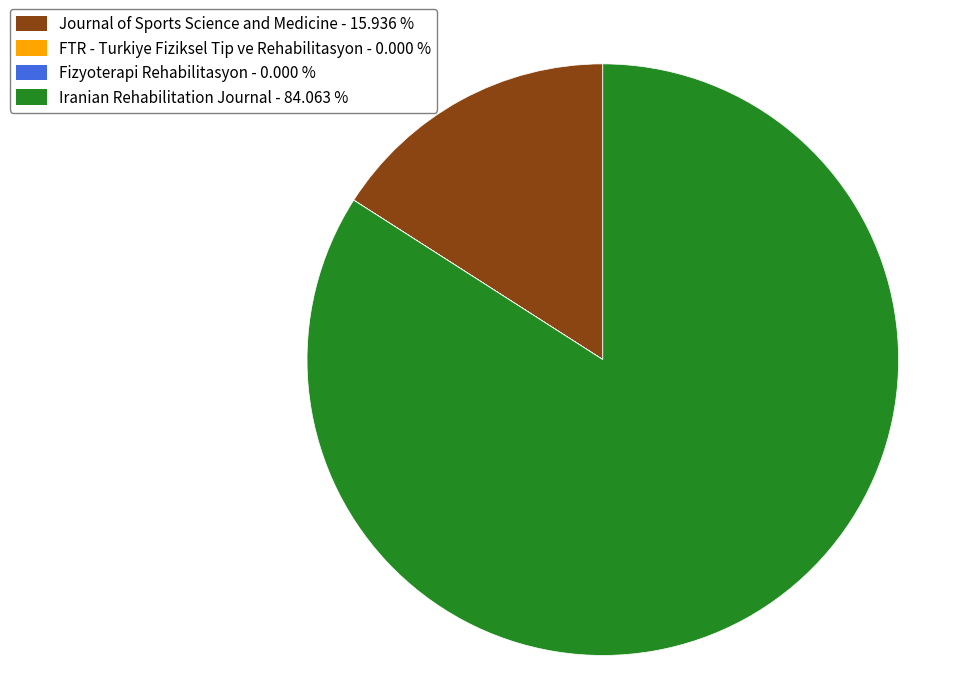

Does Iranian Rehabilitation Journal represent more than half of the total?

Yes